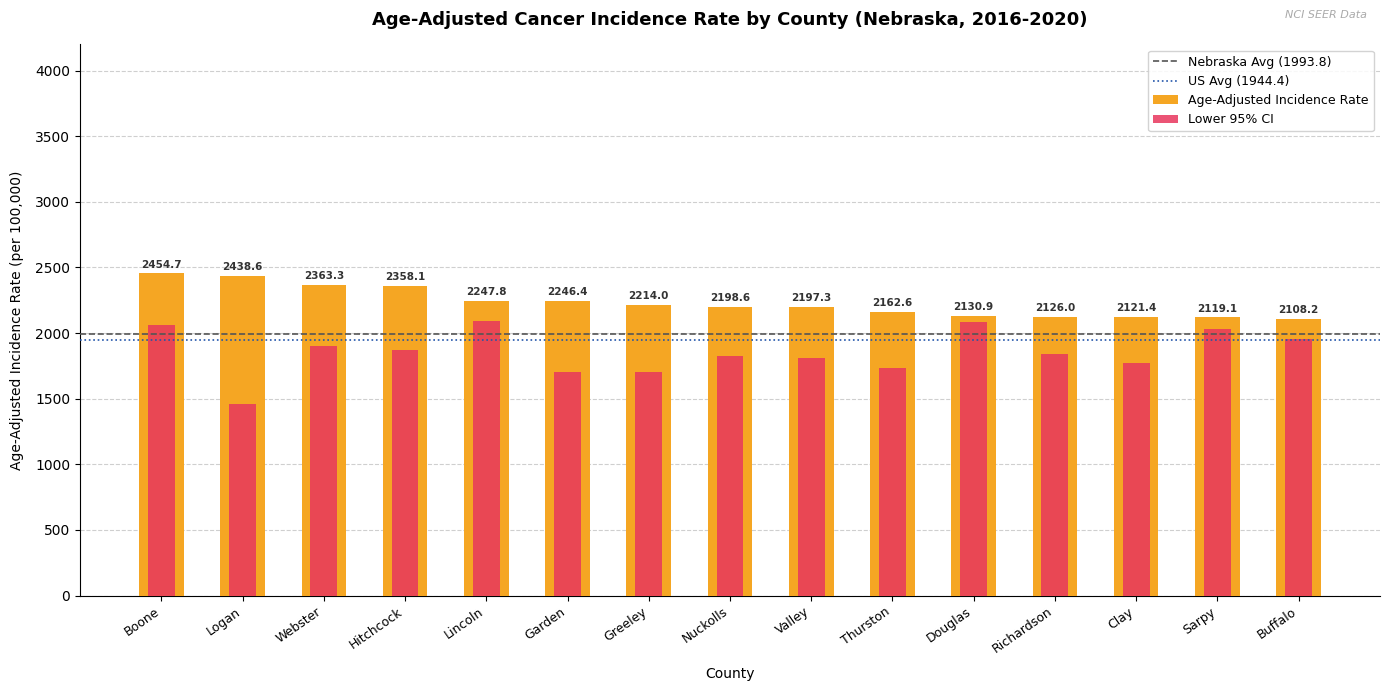

Reading left to right, transcribe all the data shown in this chart.

Age-Adjusted Incidence Rate: Boone=2454.7	Logan=2438.6	Webster=2363.3	Hitchcock=2358.1	Lincoln=2247.8	Garden=2246.4	Greeley=2214.0	Nuckolls=2198.6	Valley=2197.3	Thurston=2162.6	Douglas=2130.9	Richardson=2126.0	Clay=2121.4	Sarpy=2119.1	Buffalo=2108.2
Lower 95% CI: Boone=2064.5	Logan=1457.1	Webster=1902.4	Hitchcock=1872.8	Lincoln=2088.5	Garden=1703.3	Greeley=1701.8	Nuckolls=1822.6	Valley=1809.0	Thurston=1731.7	Douglas=2082.5	Richardson=1838.0	Clay=1770.9	Sarpy=2030.6	Buffalo=1958.3